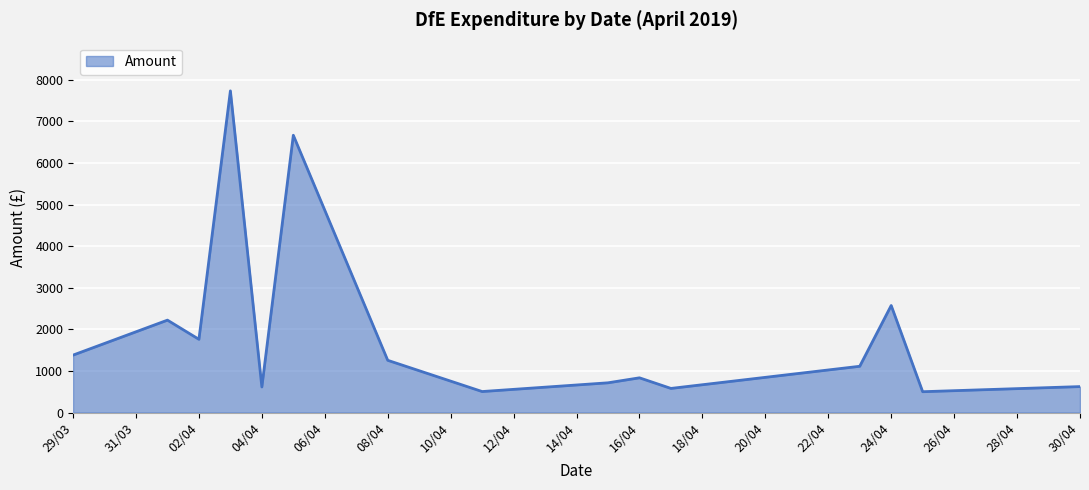

How many distinct data groups are displayed?

1